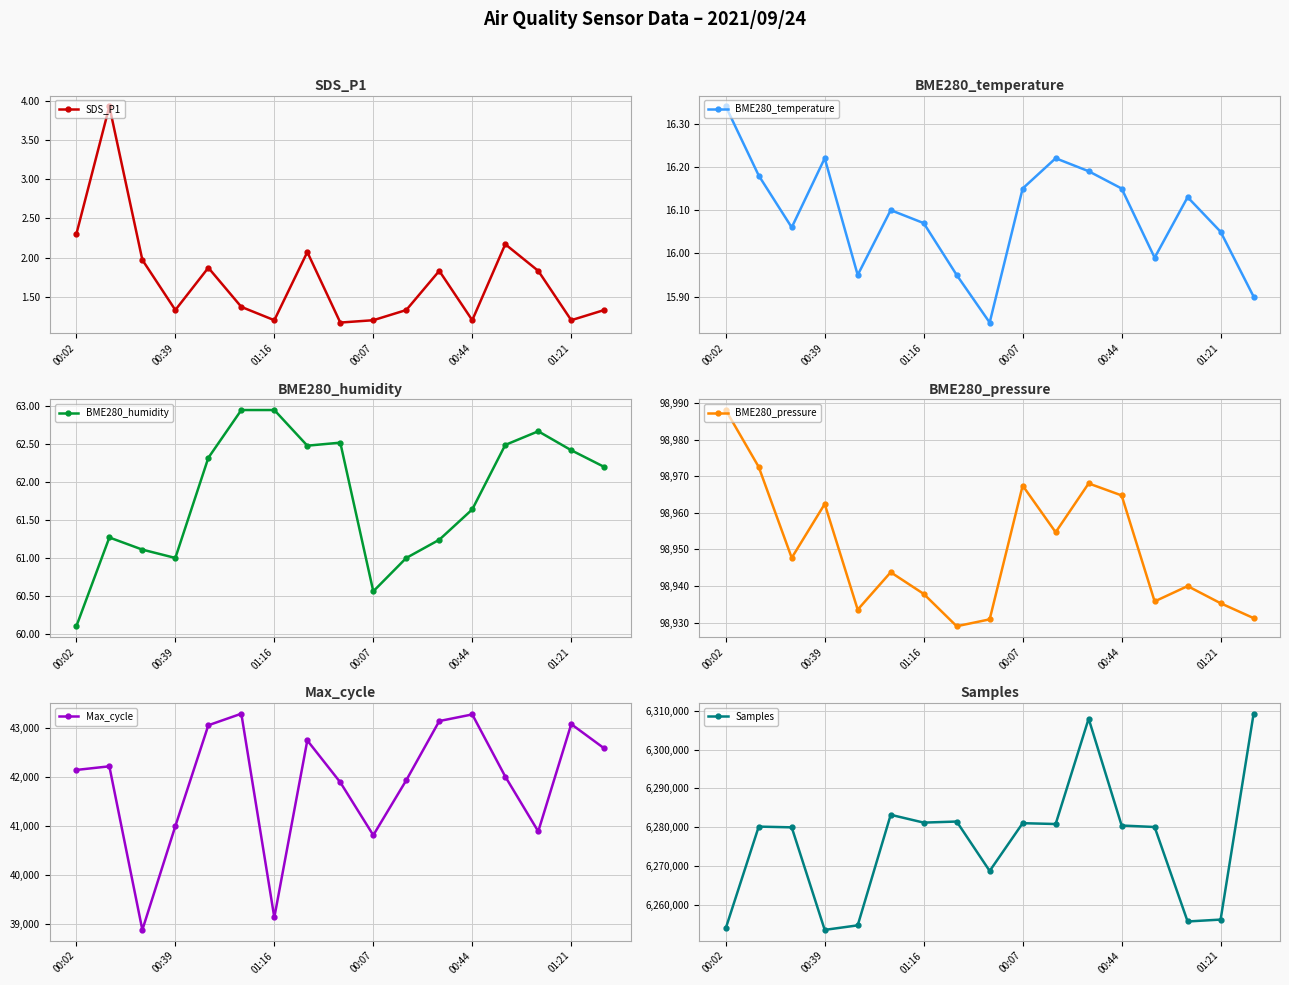

What are all the series names shown in the legend?

SDS_P1, BME280_temperature, BME280_humidity, BME280_pressure, Max_cycle, Samples